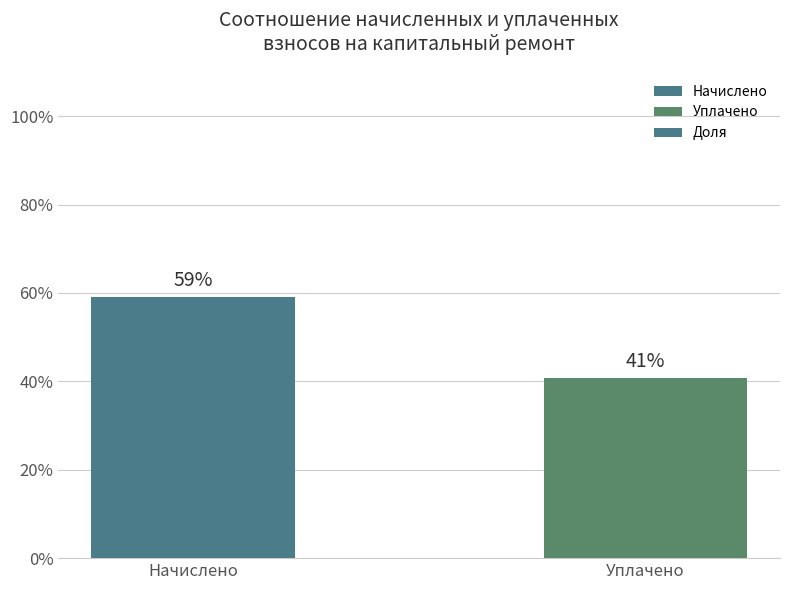

What is the difference between the maximum and minimum values?

18.3